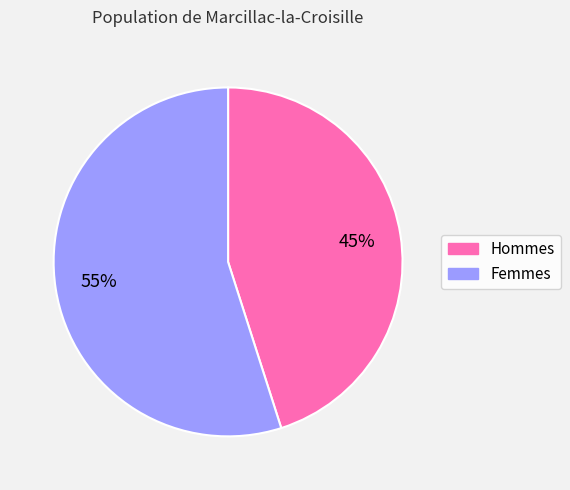

Does any single category account for the majority?

Yes